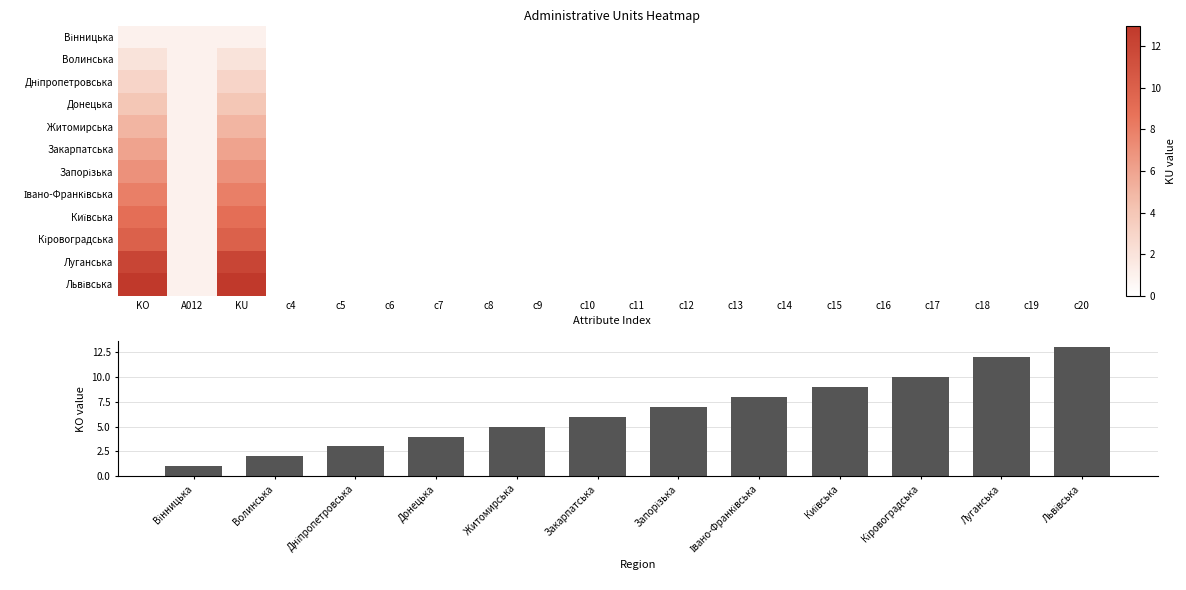

True or false: Кіровоградська has a value of 7 at c16.

False